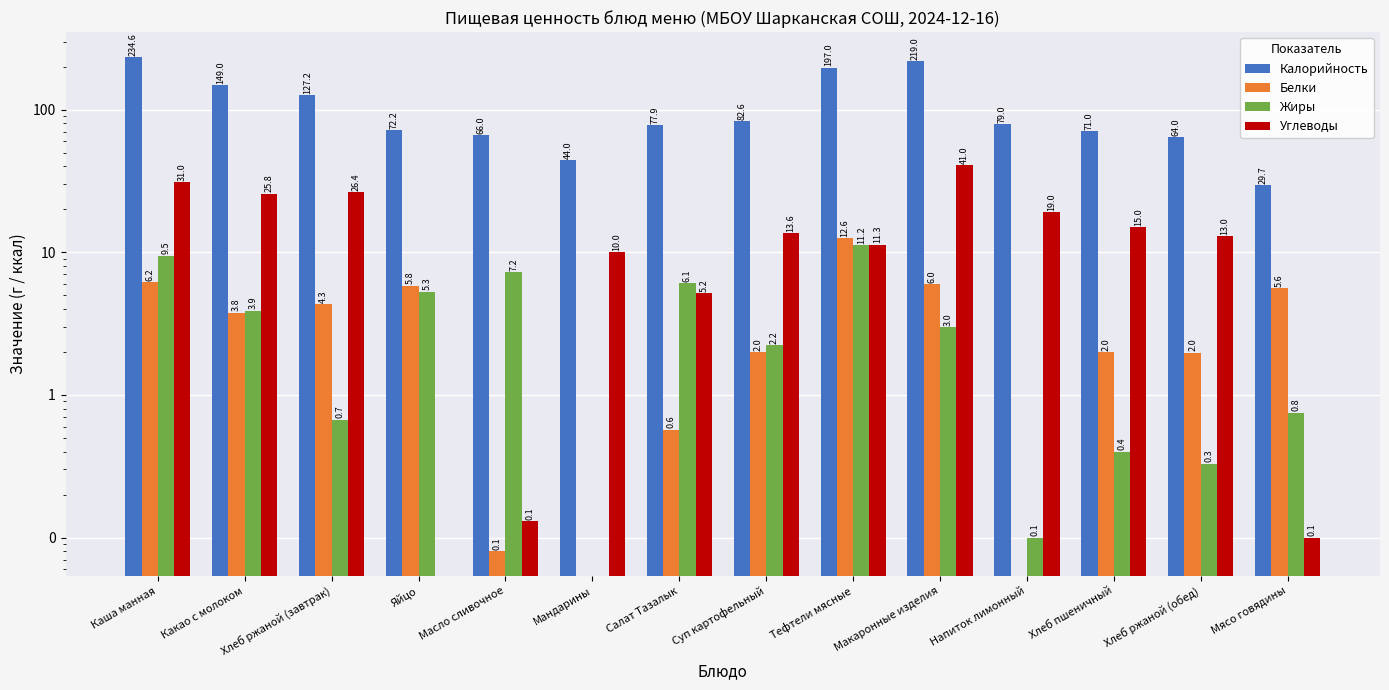

Is it true that Калорийность equals 105.3 at Макаронные изделия?

False